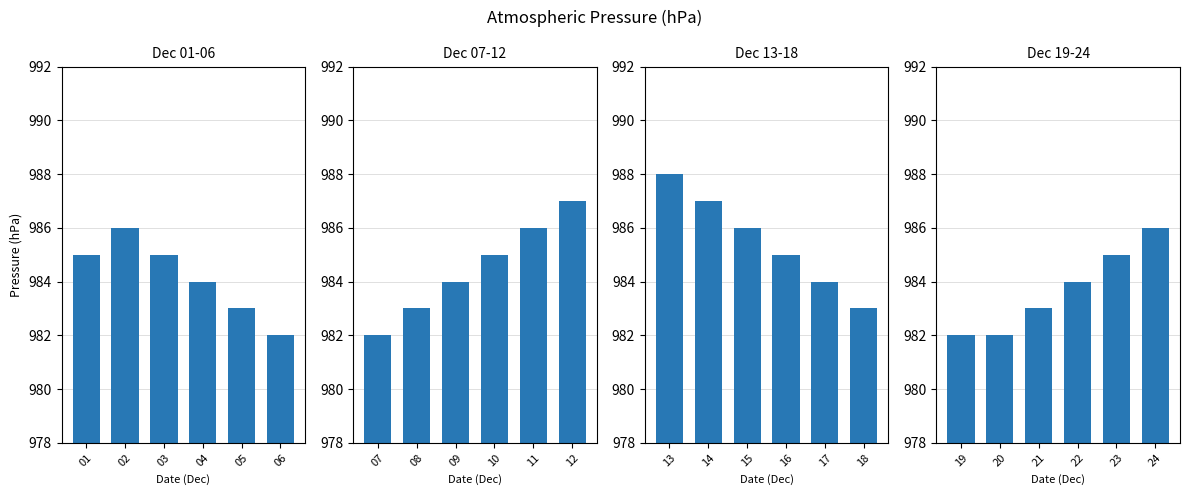

What is the ratio of the value at 24 to the value at 23?

1.0